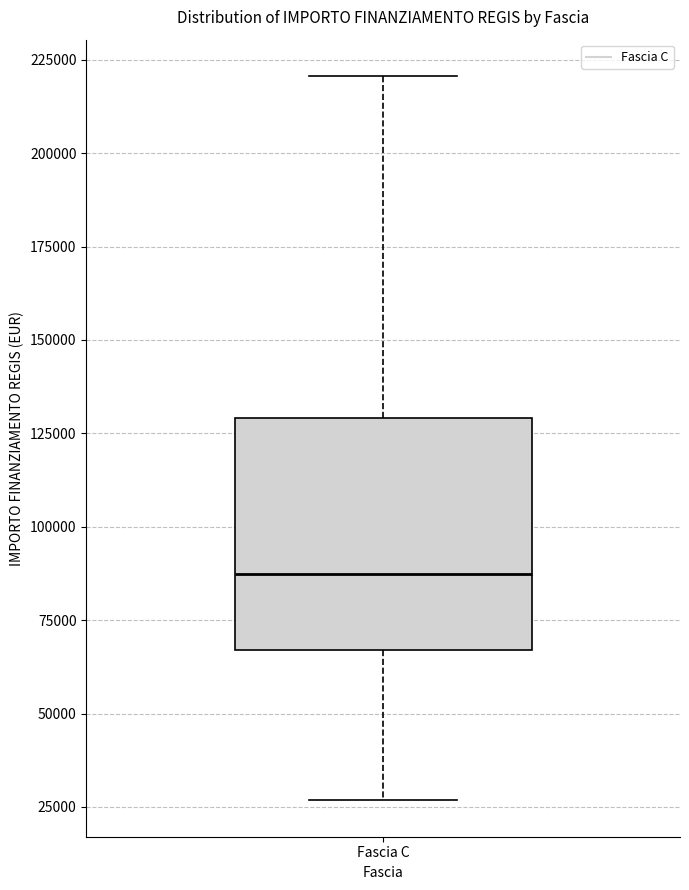

Transcribe this box plot: give where the median line is, the range the box spans, and where the two whiskers end, as read against the y-axis. The values are not printed on the chart, so give them approximately, as read against the axis.

median 85000, box 65000 to 130000, whiskers 25000 to 220000